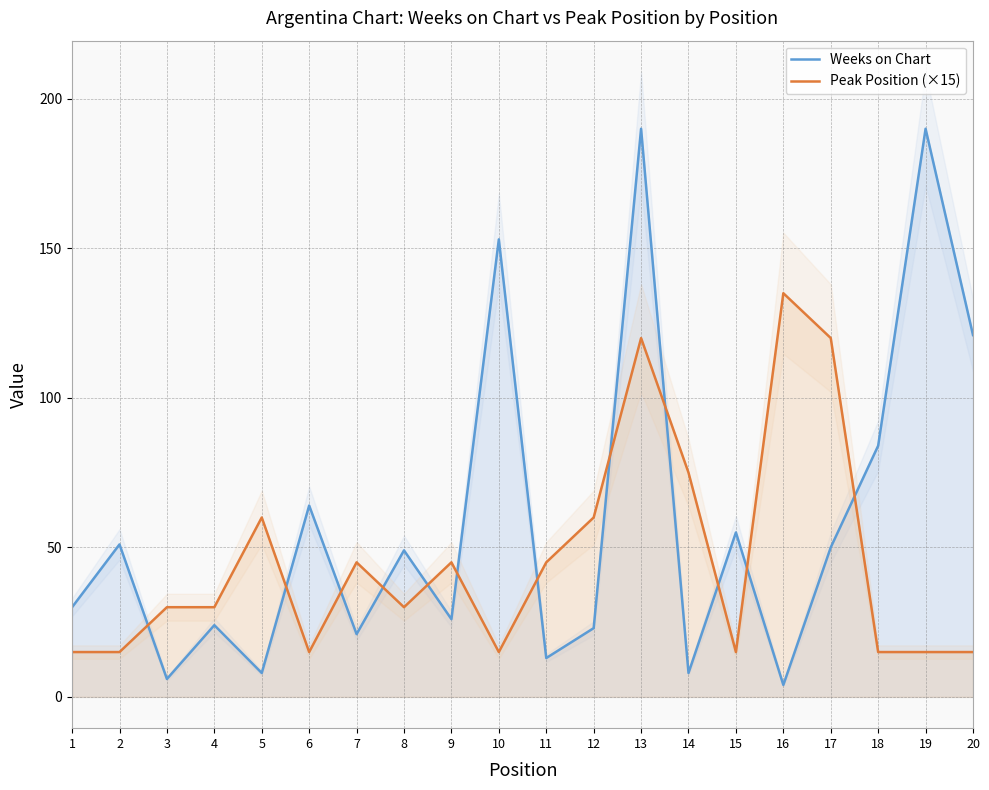

How many lines are shown in the chart?

2